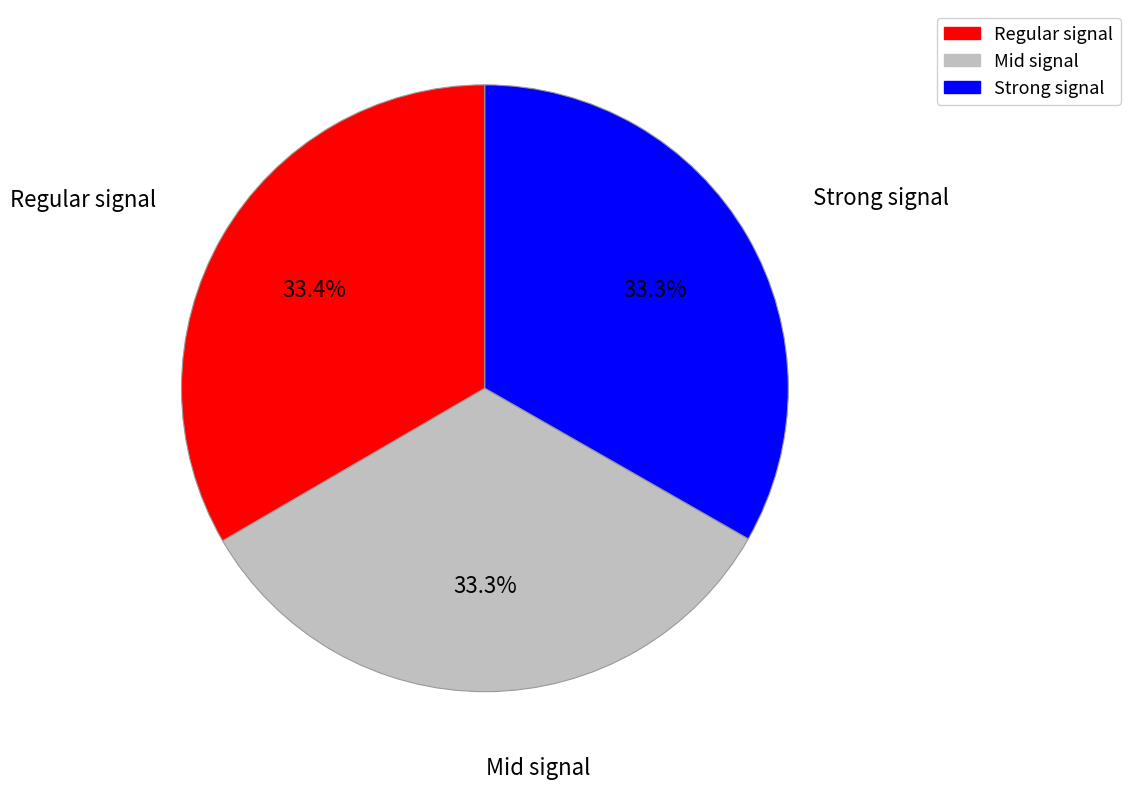

Is there a majority slice in this chart?

No